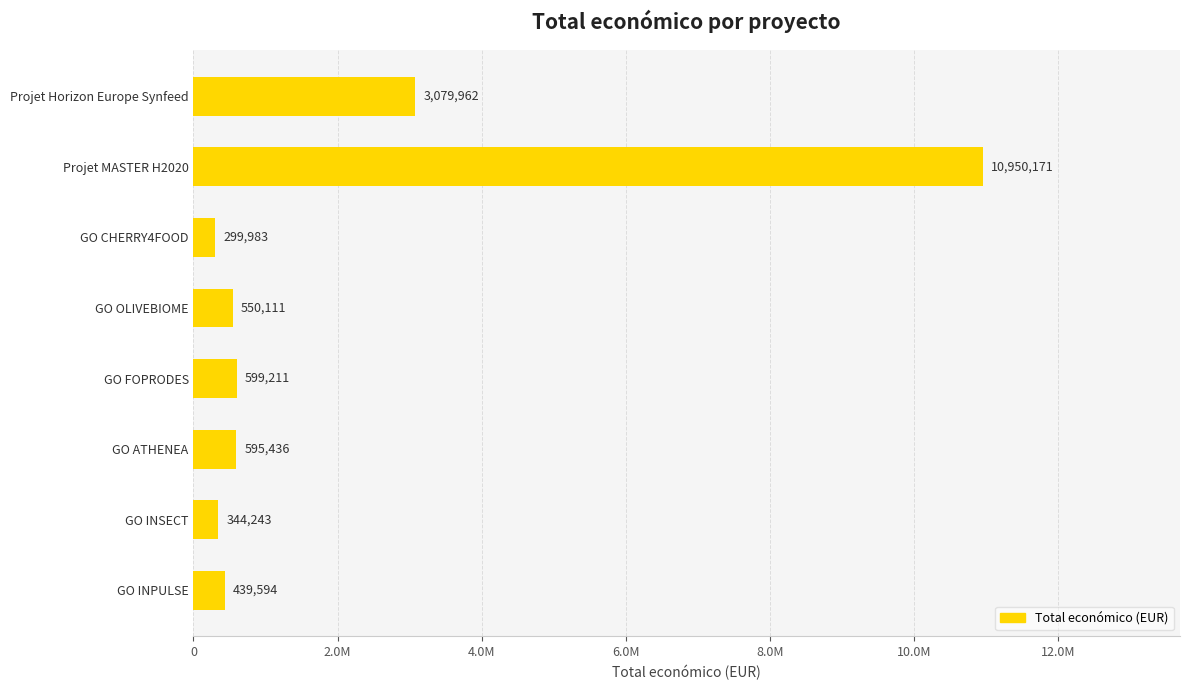

What is the minimum value shown in the chart?

299983